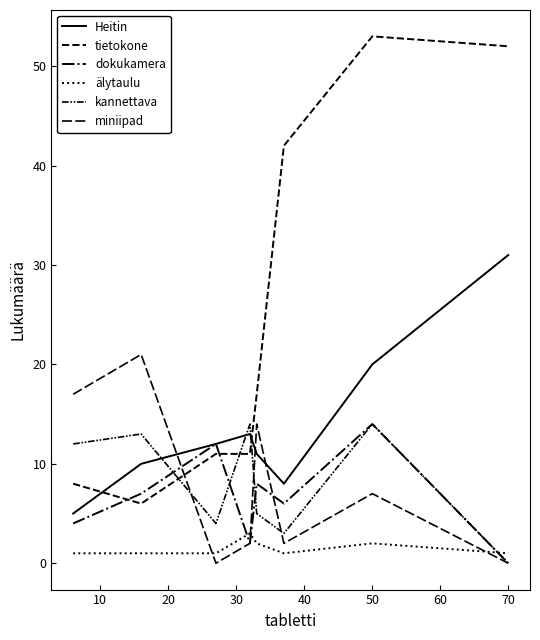

In dokukamera, how many points are higher than both neighbors (excluding endpoints)?

3